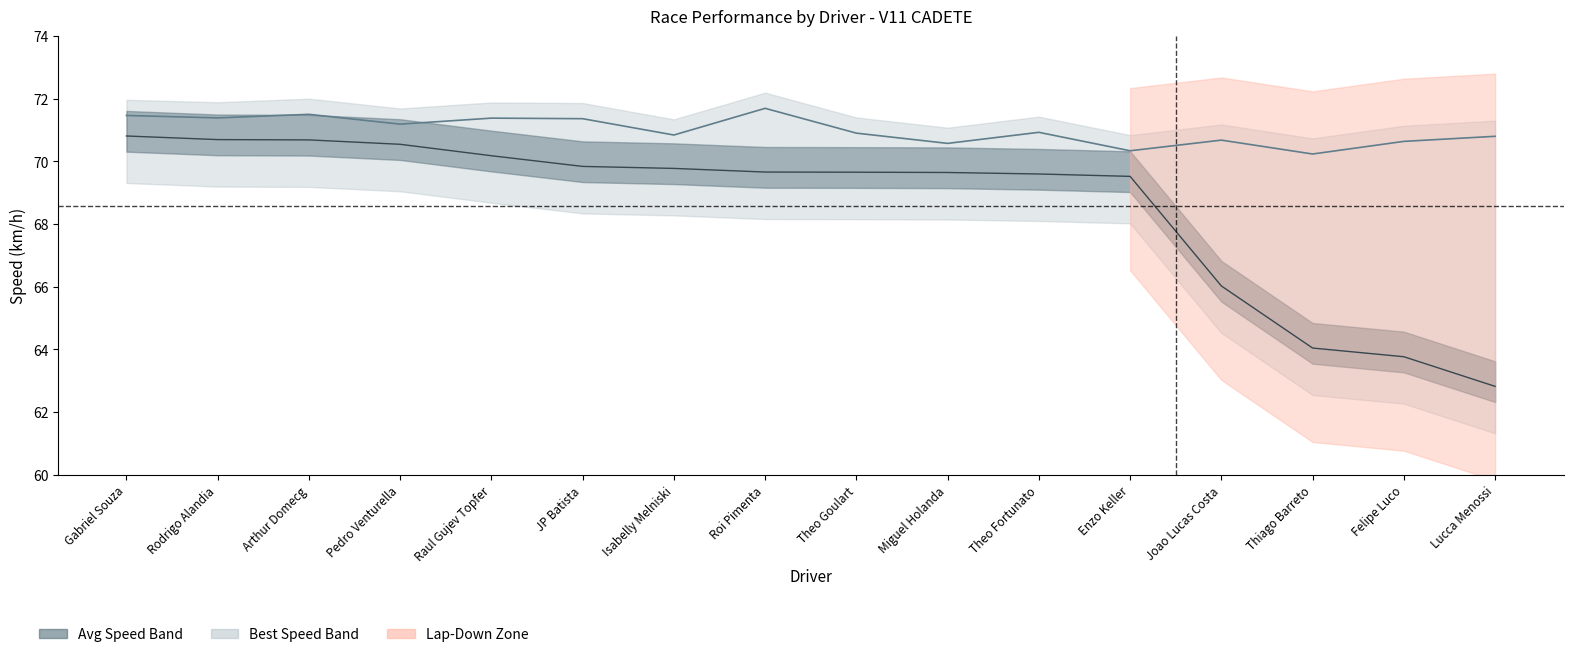

Which series has the largest total across all categories?

Best Speed